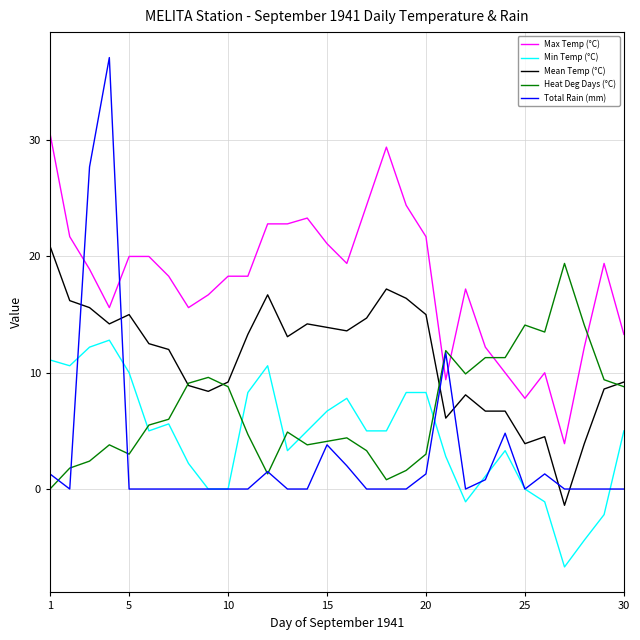

What is the smallest value displayed?

-6.7